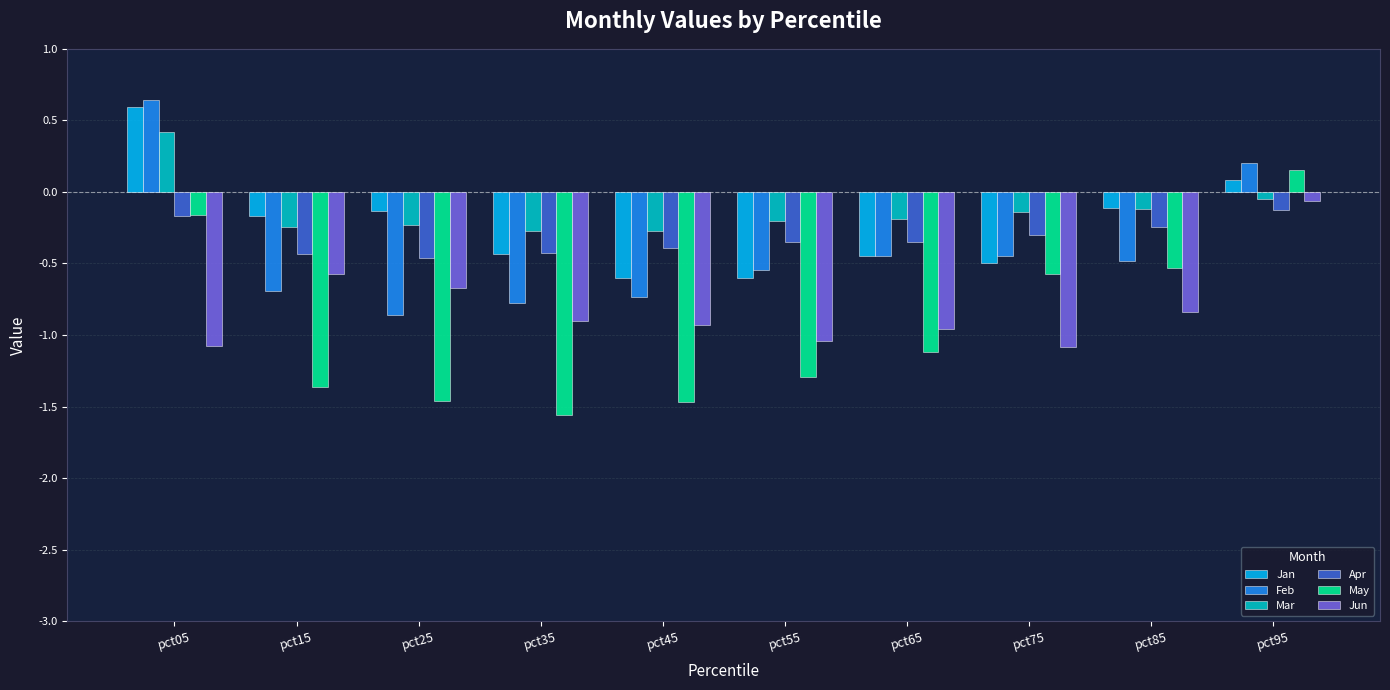

The Apr series shows -0.0 at pct95. True or false?

False